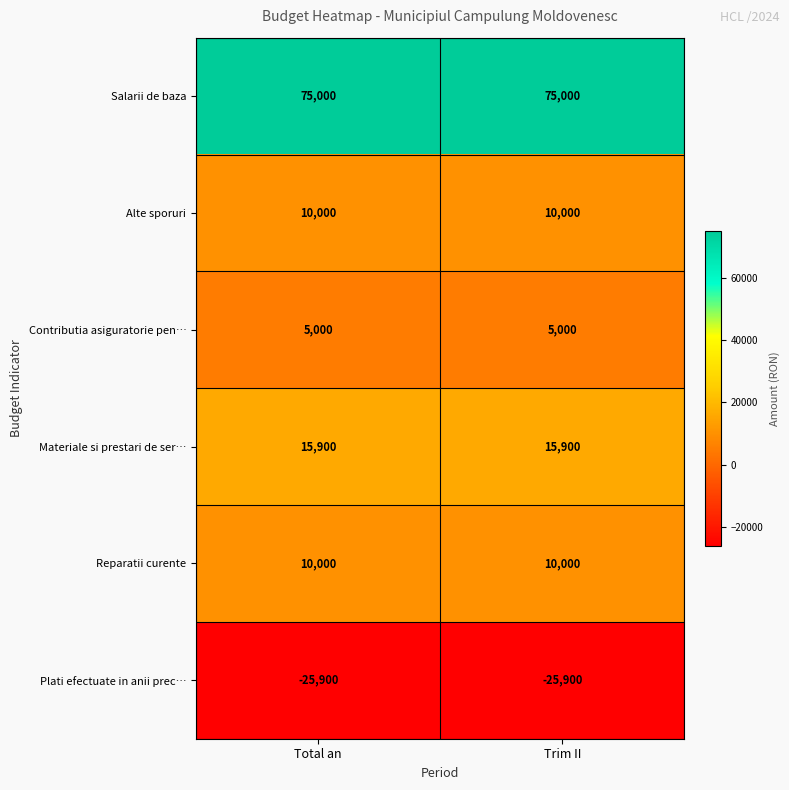

Is it true that Alte sporuri equals 10000 at Trim II?

True